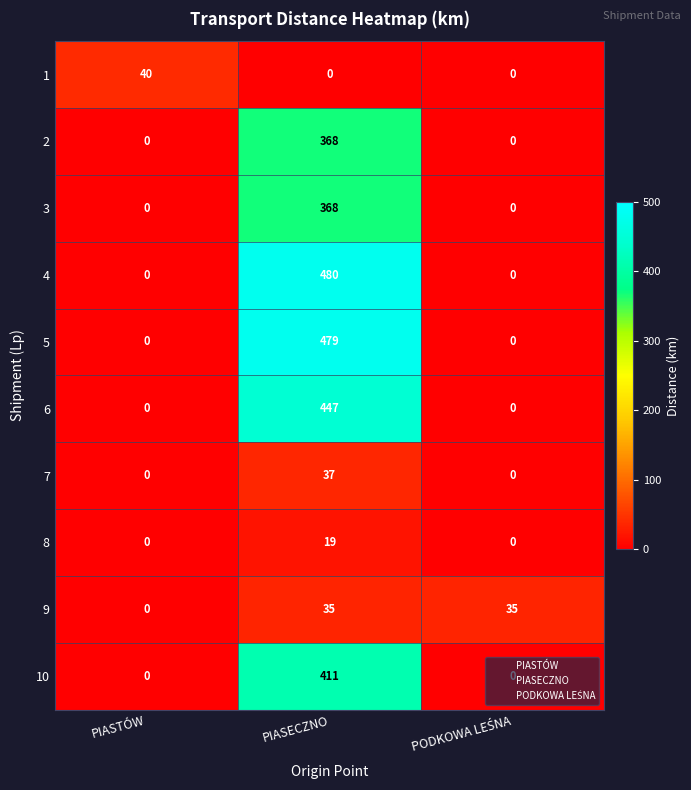

Which series has the largest total across all categories?

4